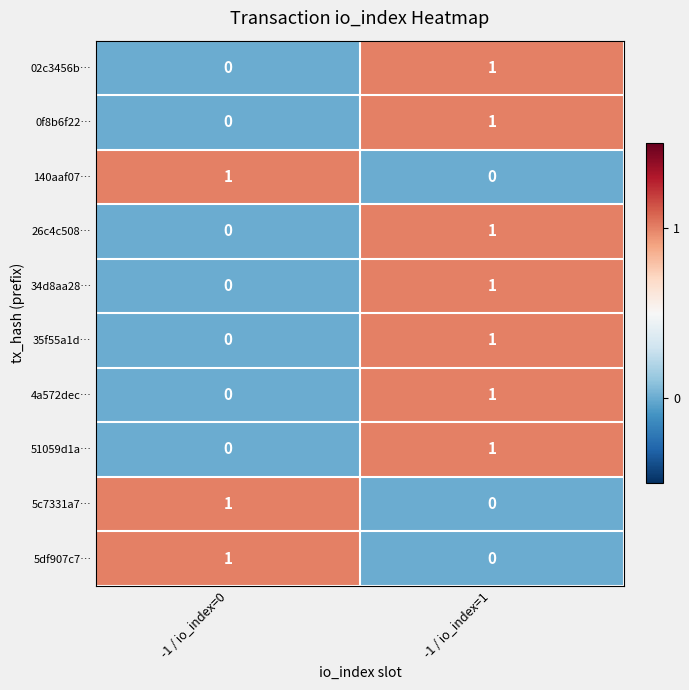

How many series are shown in this chart?

10